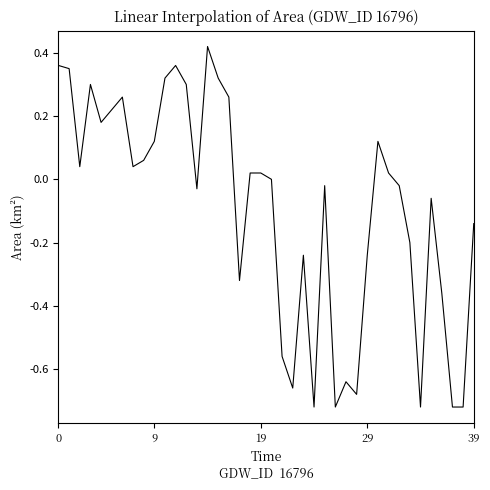

What is the difference between the maximum and minimum values?

1.1